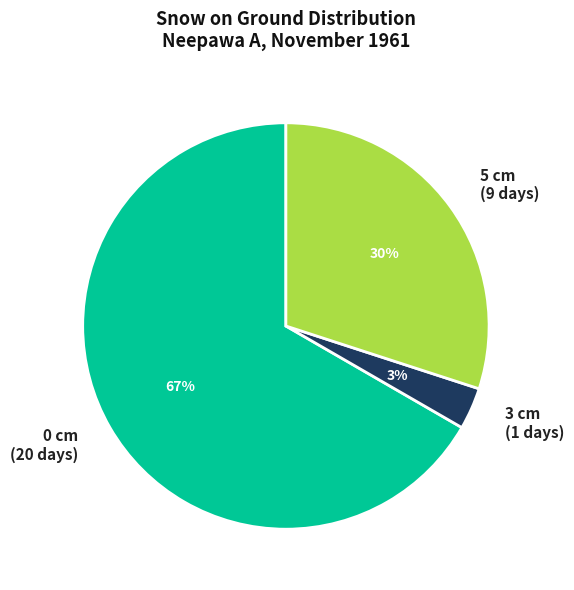

Rank the categories by value from lowest to highest.

3 cm (1 days), 5 cm (9 days), 0 cm (20 days)